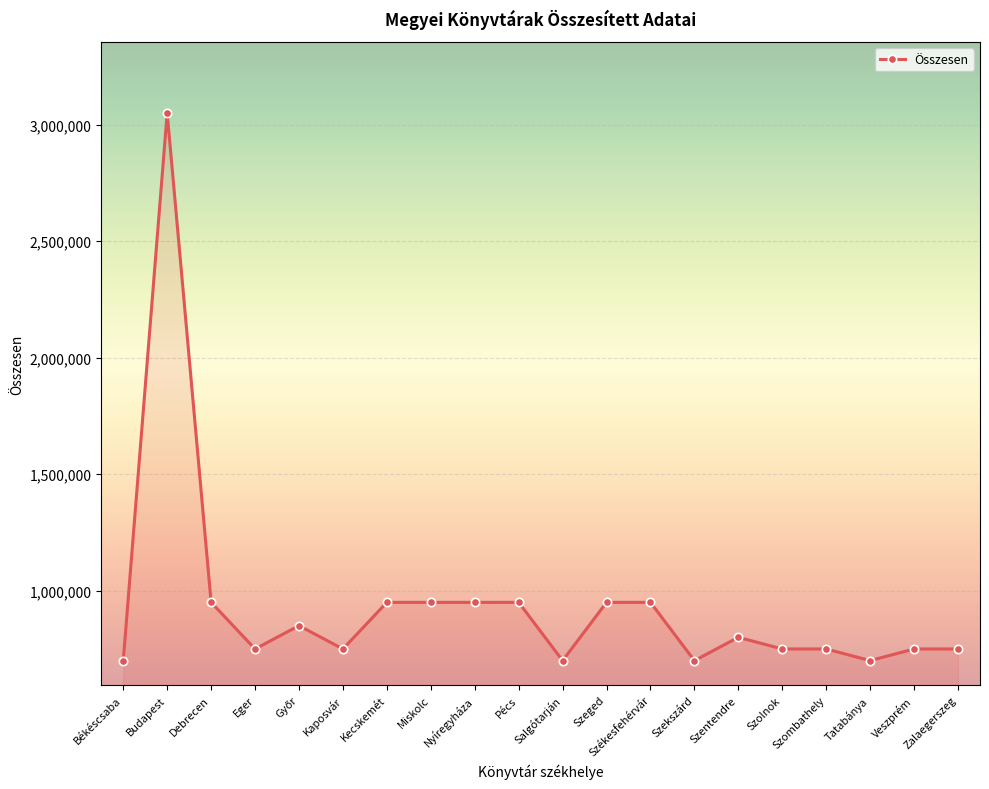

What is the difference between the maximum and minimum values?

2350000